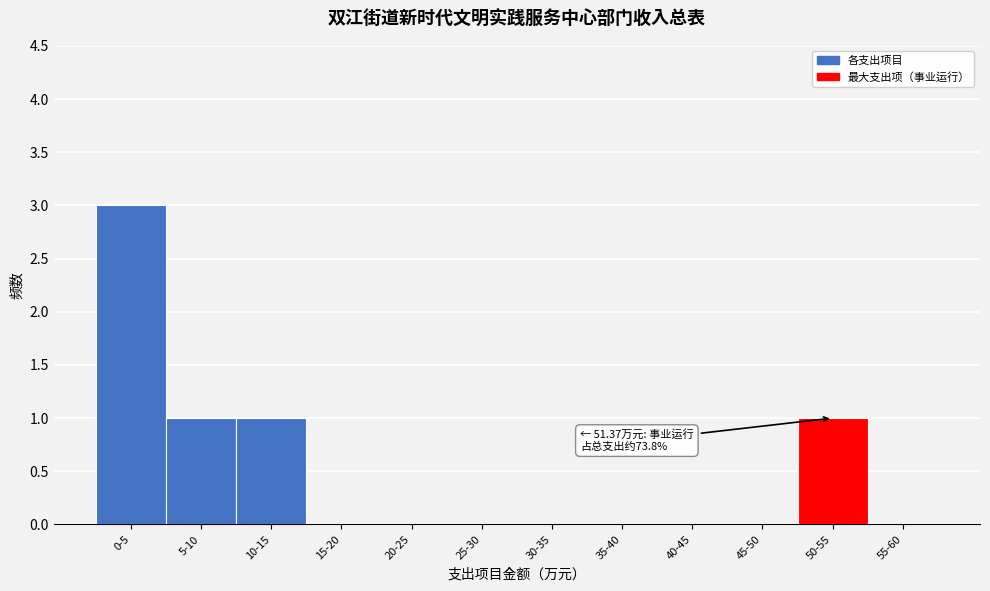

Reading left to right, extract all data points from this chart.

0-5=3	5-10=1	10-15=1	15-20=0	20-25=0	25-30=0	30-35=0	35-40=0	40-45=0	45-50=0	50-55=1	55-60=0